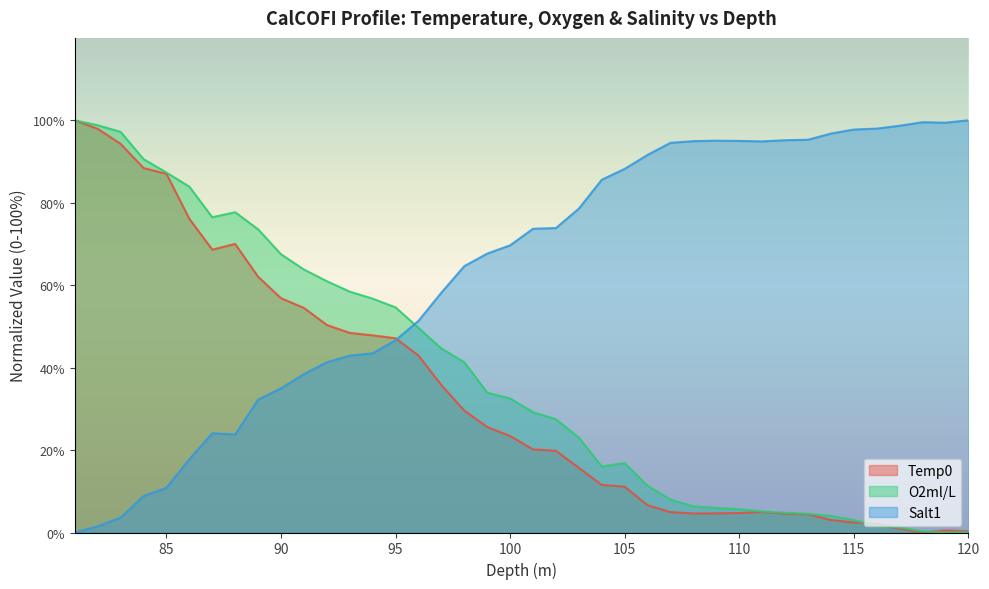

How many positive values does the O2ml/L series have?

39